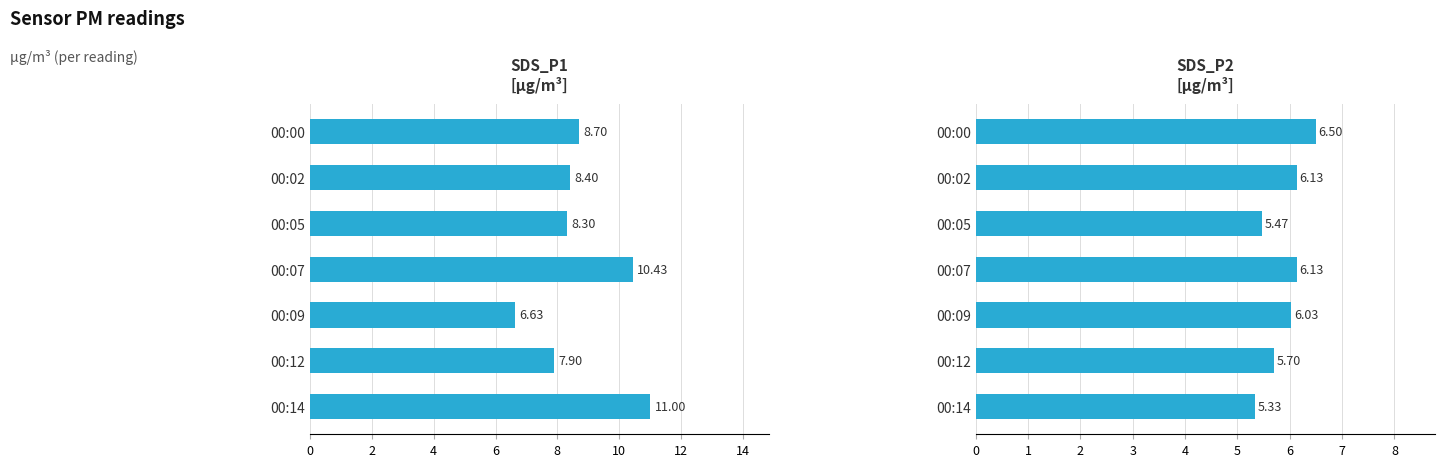

What is the difference between the SDS_P1 values at 00:07 and 00:09?

3.8